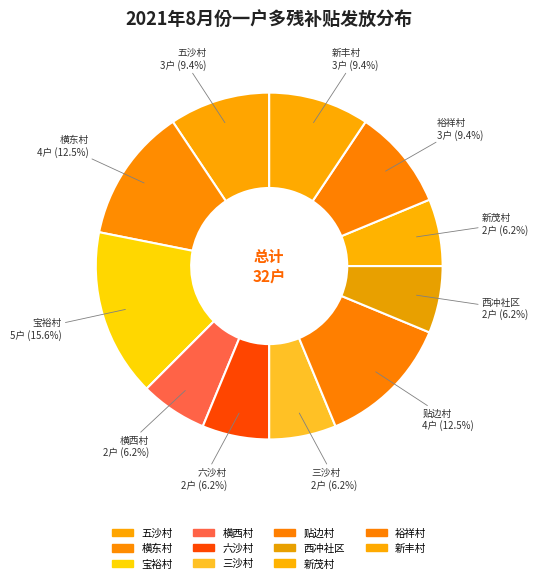

What portion of the pie excludes 贴边村?

87.5%